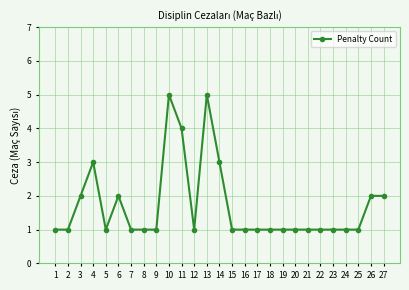

Where is the first local maximum?

4